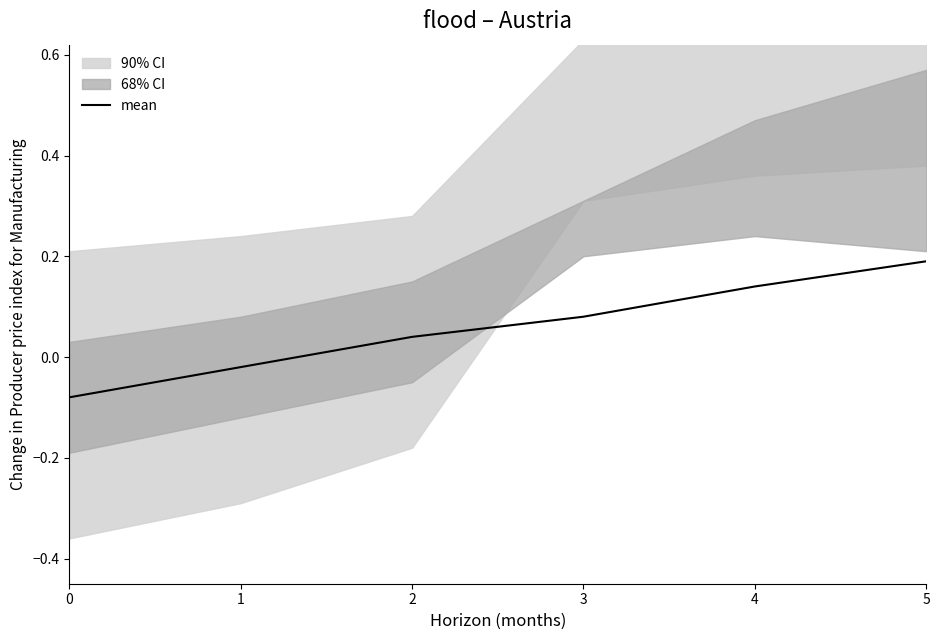

How many values are below zero?

2